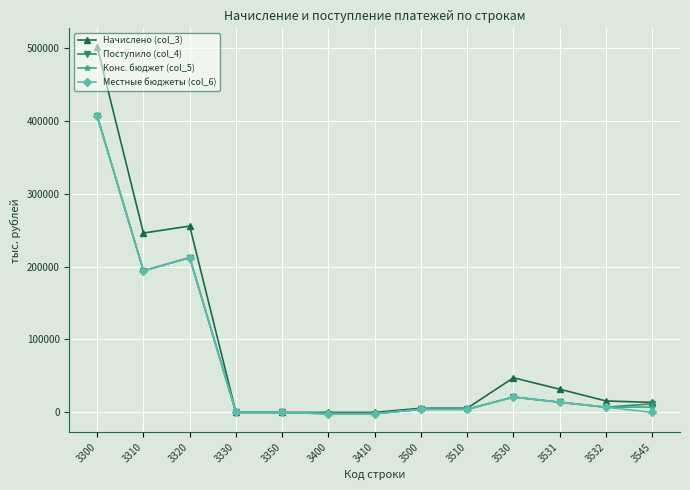

At which category is the sum across all series the highest?

3300